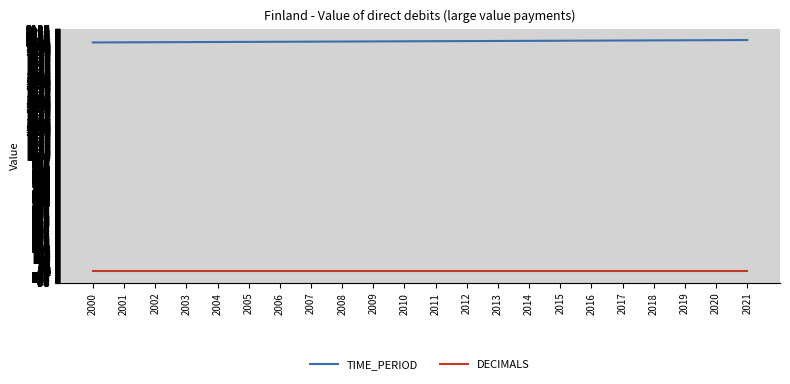

The TIME_PERIOD series shows 2014 at 2014. True or false?

True